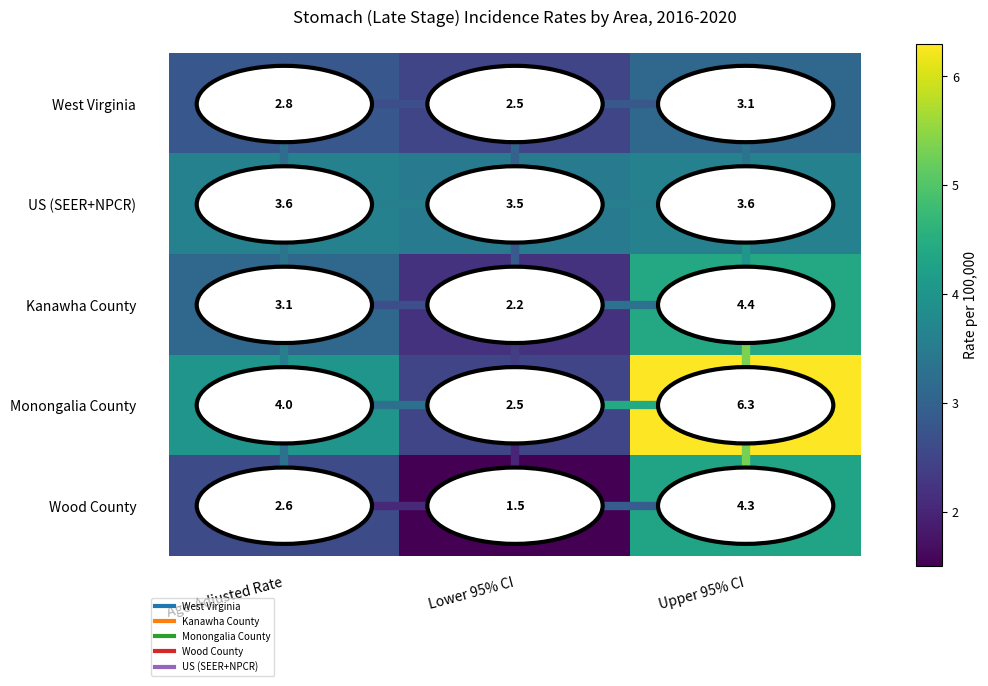

How many distinct data groups are displayed?

5